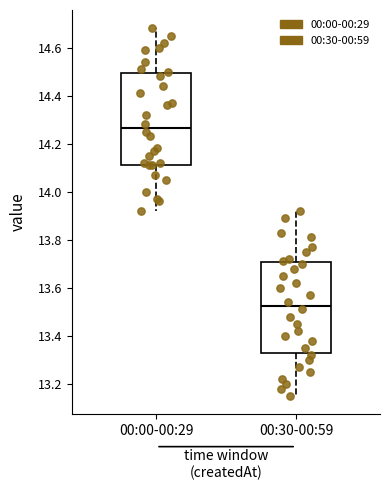

Where does the upper whisker of the box for 00:00-00:29 end on the y-axis? The values are not printed on the chart, so give them approximately, as read against the axis.

14.68